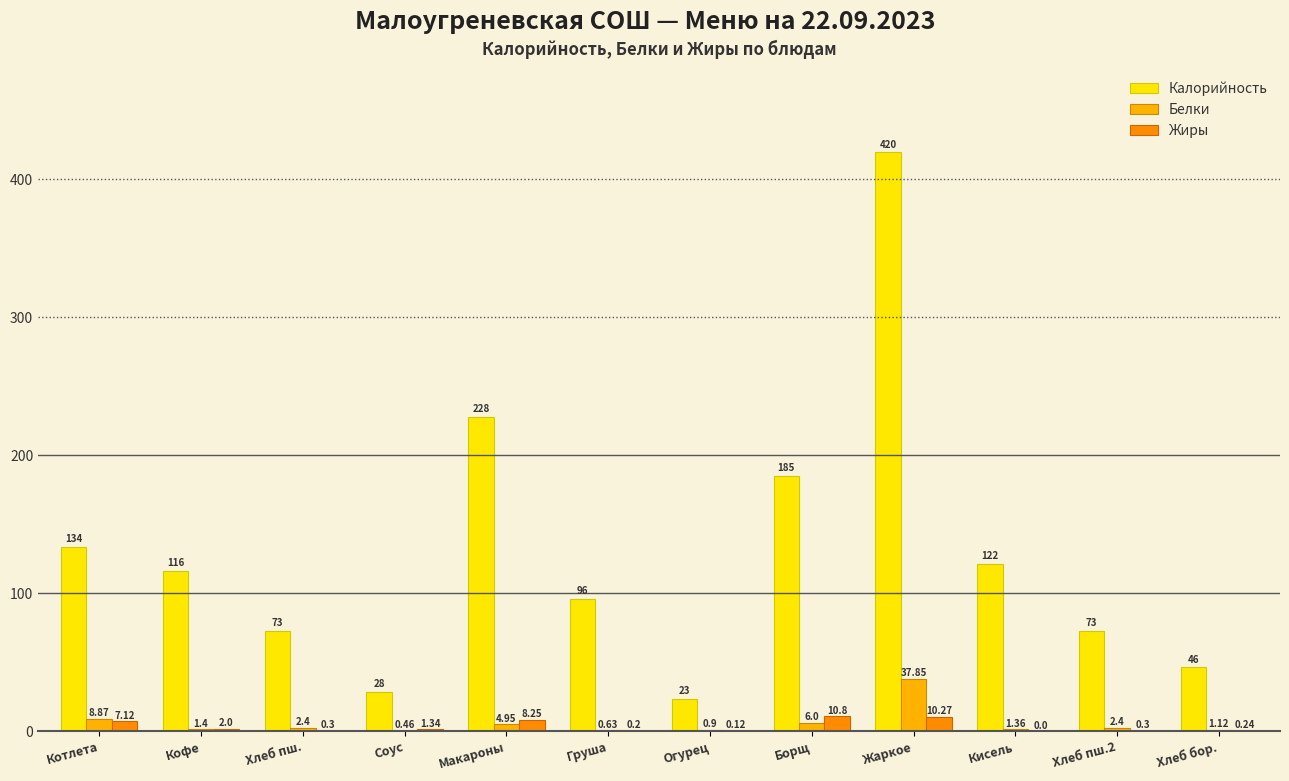

Are the bars horizontal?

No